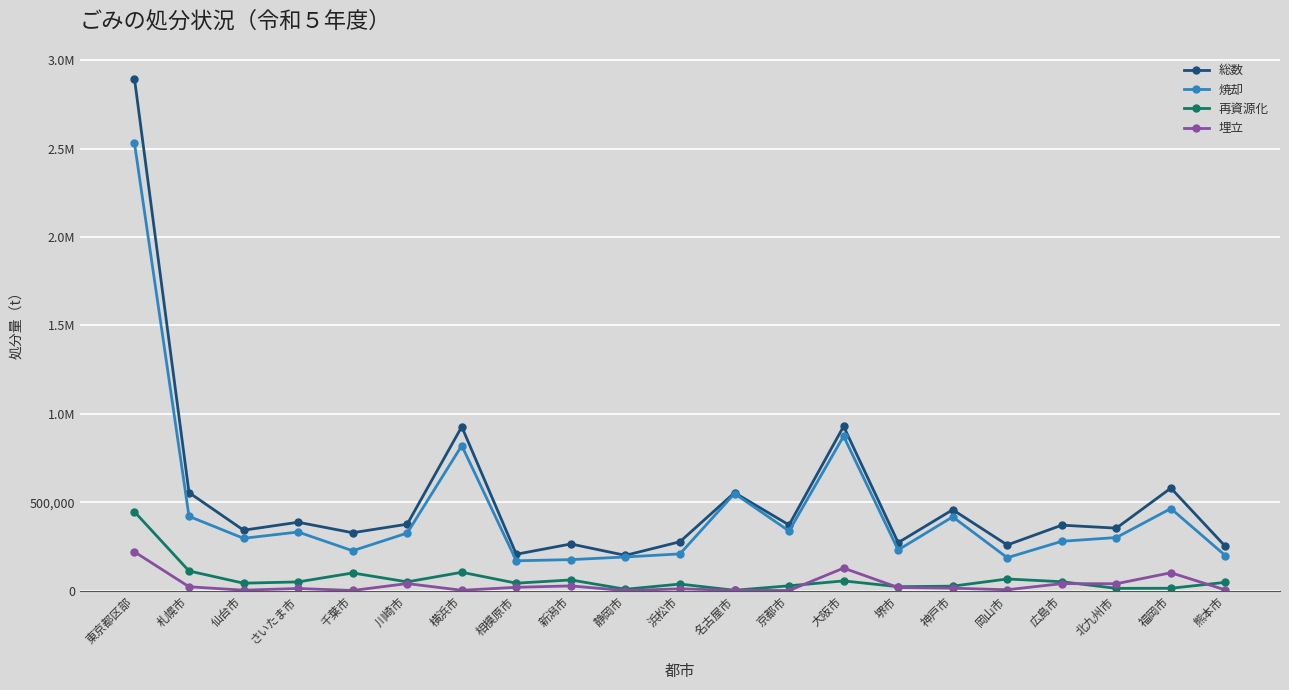

What is the total value across all series at 新潟市?

528816.0